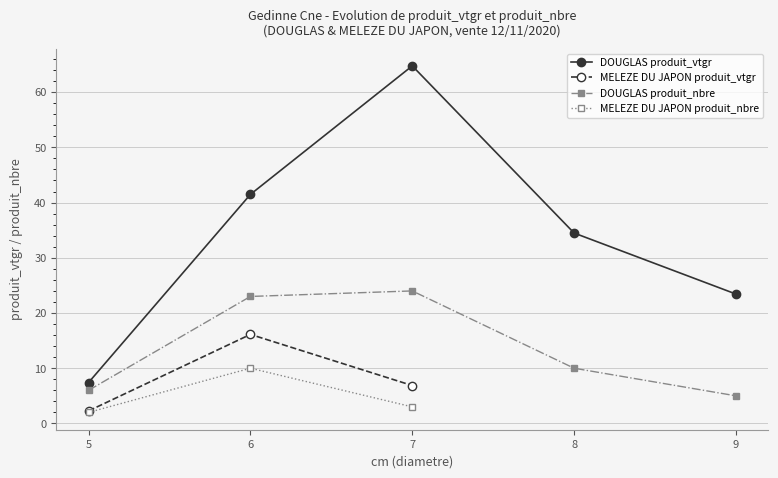

True or false: produit_vtgr has a value of 71.6 at 6.

False